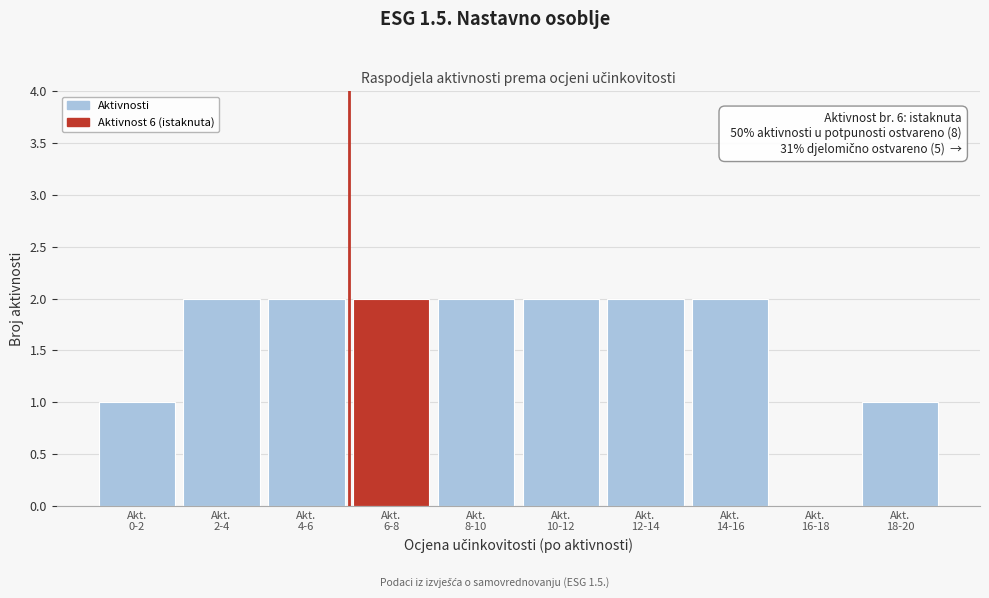

What is the sum of all values?

16